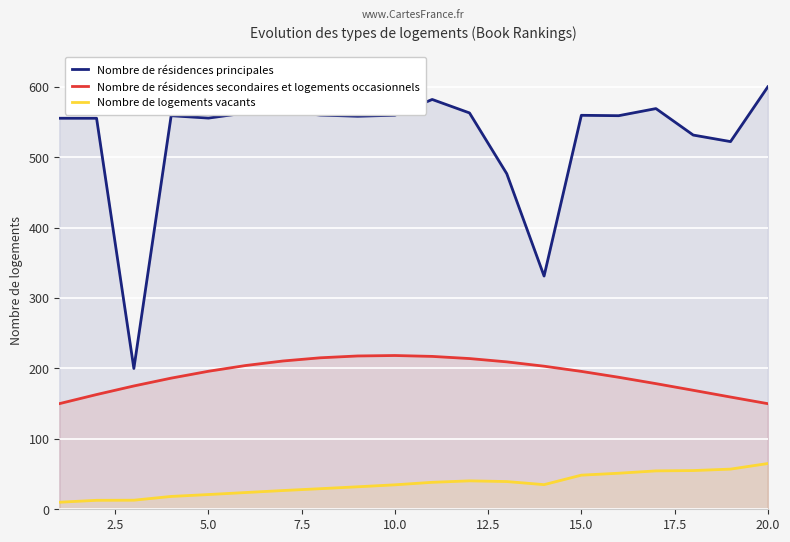

True or false: Nombre de logements vacants and Nombre de résidences secondaires et logements occasionnels intersect in this chart.

False